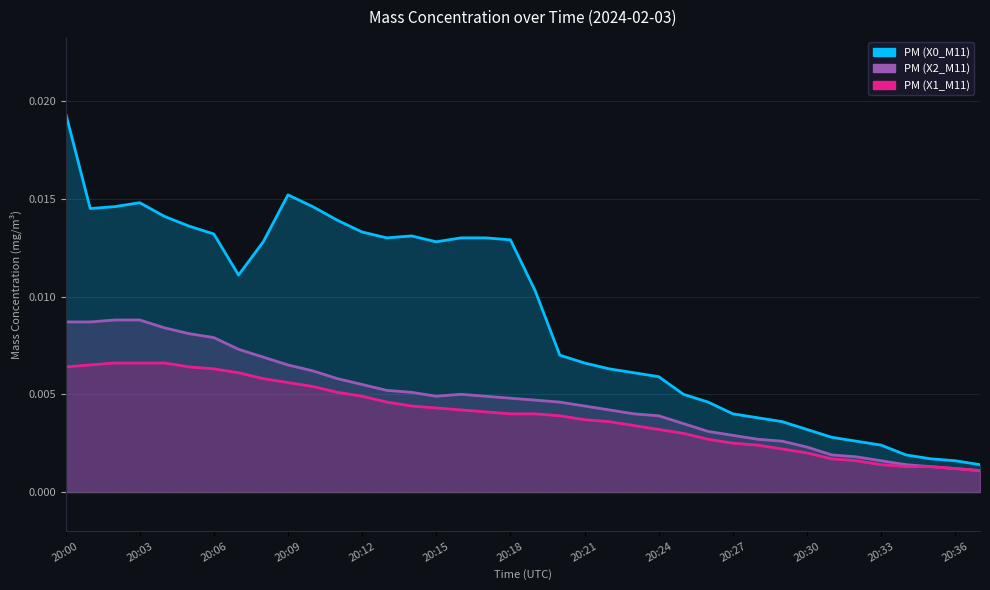

Reading right to left, what are all the values shown in this chart?

X0_M11: 20:37=0.0	20:36=0.0	20:35=0.0	20:34=0.0	20:33=0.0	20:32=0.0	20:31=0.0	20:30=0.0	20:29=0.0	20:28=0.0	20:27=0.0	20:26=0.0	20:25=0.0	20:24=0.0	20:23=0.0	20:22=0.0	20:21=0.0	20:20=0.0	20:19=0.0	20:18=0.0	20:17=0.0	20:16=0.0	20:15=0.0	20:14=0.0	20:13=0.0	20:12=0.0	20:11=0.0	20:10=0.0	20:09=0.0	20:08=0.0	20:07=0.0	20:06=0.0	20:05=0.0	20:04=0.0	20:03=0.0	20:02=0.0	20:01=0.0	20:00=0.0
X2_M11: 20:37=0.0	20:36=0.0	20:35=0.0	20:34=0.0	20:33=0.0	20:32=0.0	20:31=0.0	20:30=0.0	20:29=0.0	20:28=0.0	20:27=0.0	20:26=0.0	20:25=0.0	20:24=0.0	20:23=0.0	20:22=0.0	20:21=0.0	20:20=0.0	20:19=0.0	20:18=0.0	20:17=0.0	20:16=0.0	20:15=0.0	20:14=0.0	20:13=0.0	20:12=0.0	20:11=0.0	20:10=0.0	20:09=0.0	20:08=0.0	20:07=0.0	20:06=0.0	20:05=0.0	20:04=0.0	20:03=0.0	20:02=0.0	20:01=0.0	20:00=0.0
X1_M11: 20:37=0.0	20:36=0.0	20:35=0.0	20:34=0.0	20:33=0.0	20:32=0.0	20:31=0.0	20:30=0.0	20:29=0.0	20:28=0.0	20:27=0.0	20:26=0.0	20:25=0.0	20:24=0.0	20:23=0.0	20:22=0.0	20:21=0.0	20:20=0.0	20:19=0.0	20:18=0.0	20:17=0.0	20:16=0.0	20:15=0.0	20:14=0.0	20:13=0.0	20:12=0.0	20:11=0.0	20:10=0.0	20:09=0.0	20:08=0.0	20:07=0.0	20:06=0.0	20:05=0.0	20:04=0.0	20:03=0.0	20:02=0.0	20:01=0.0	20:00=0.0